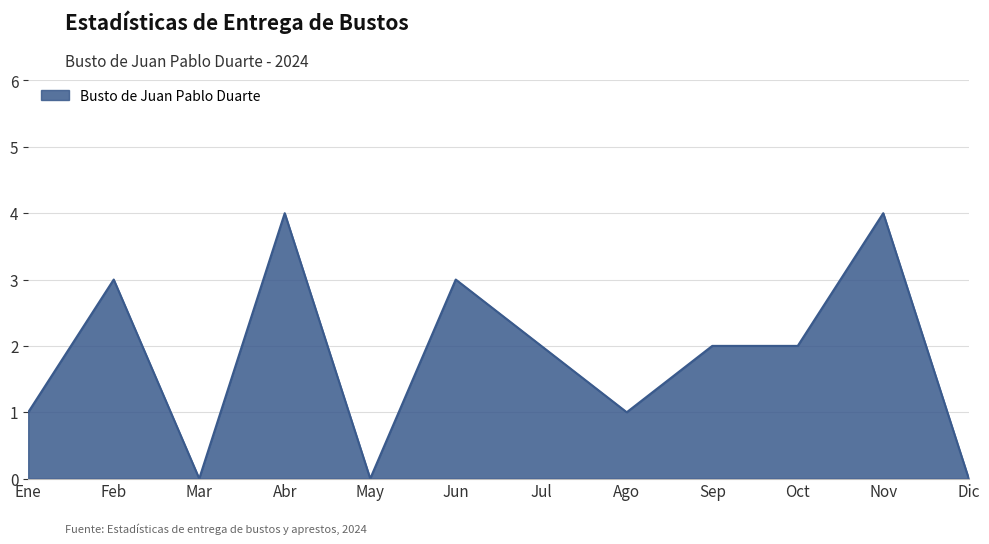

The chart shows a value of 3 at Jun. True or false?

True